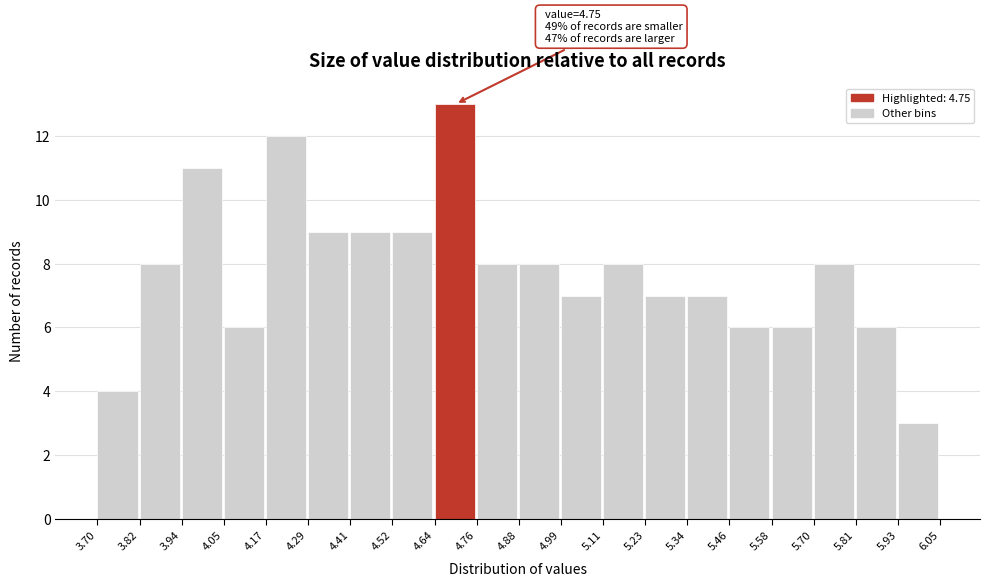

Over which range of the x-axis is the bar tallest?

4.64 to 4.76